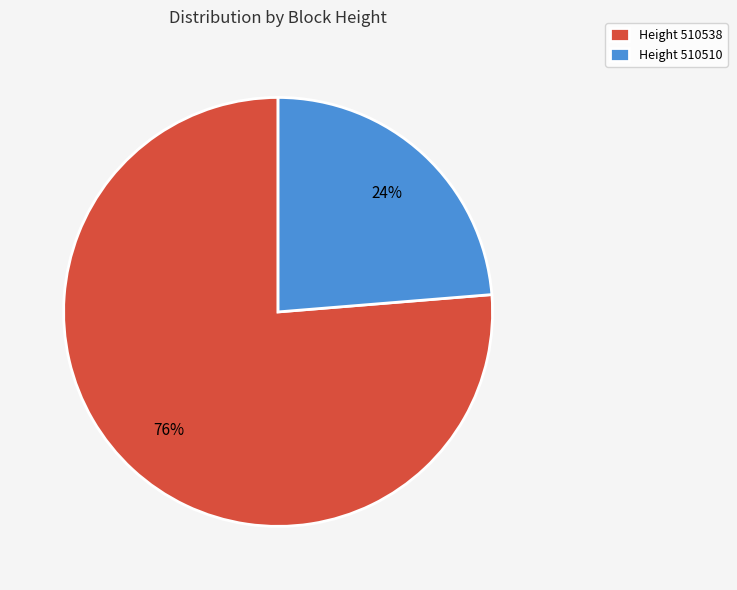

To the nearest percent, what percentage of the pie is Height 510510?

24%